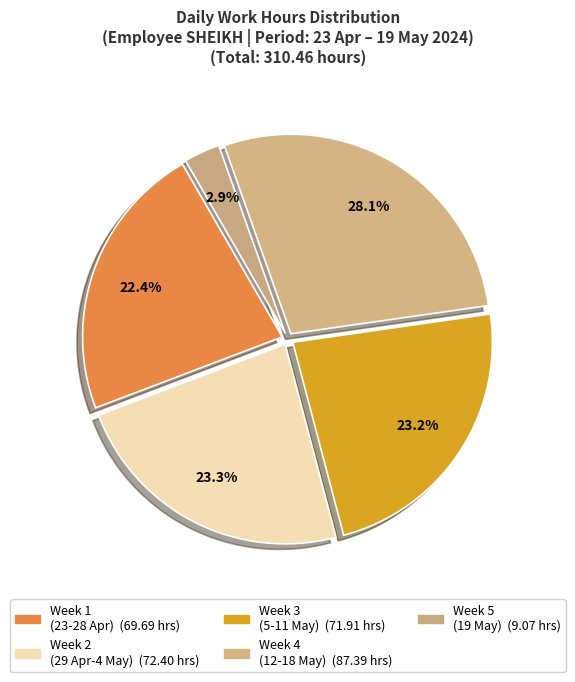

How many slices are in this pie chart?

5